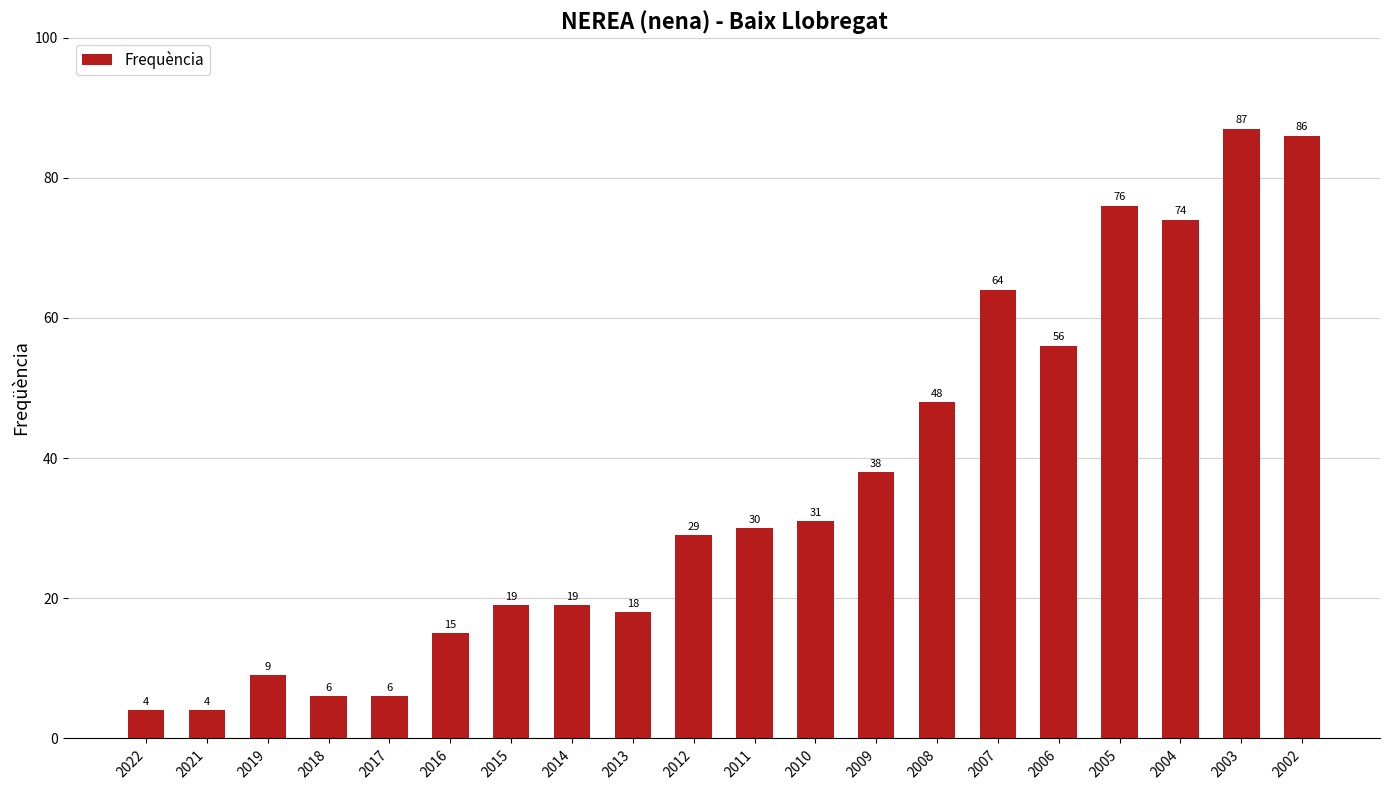

At which label is the value closest to 45?

2008